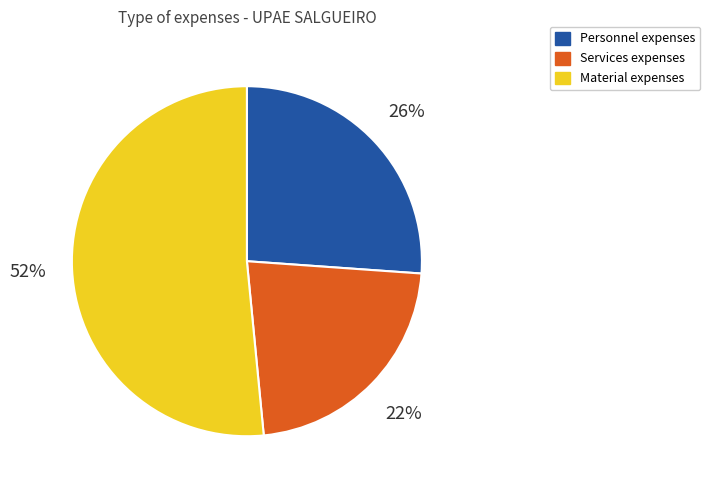

Is there a majority slice in this chart?

Yes